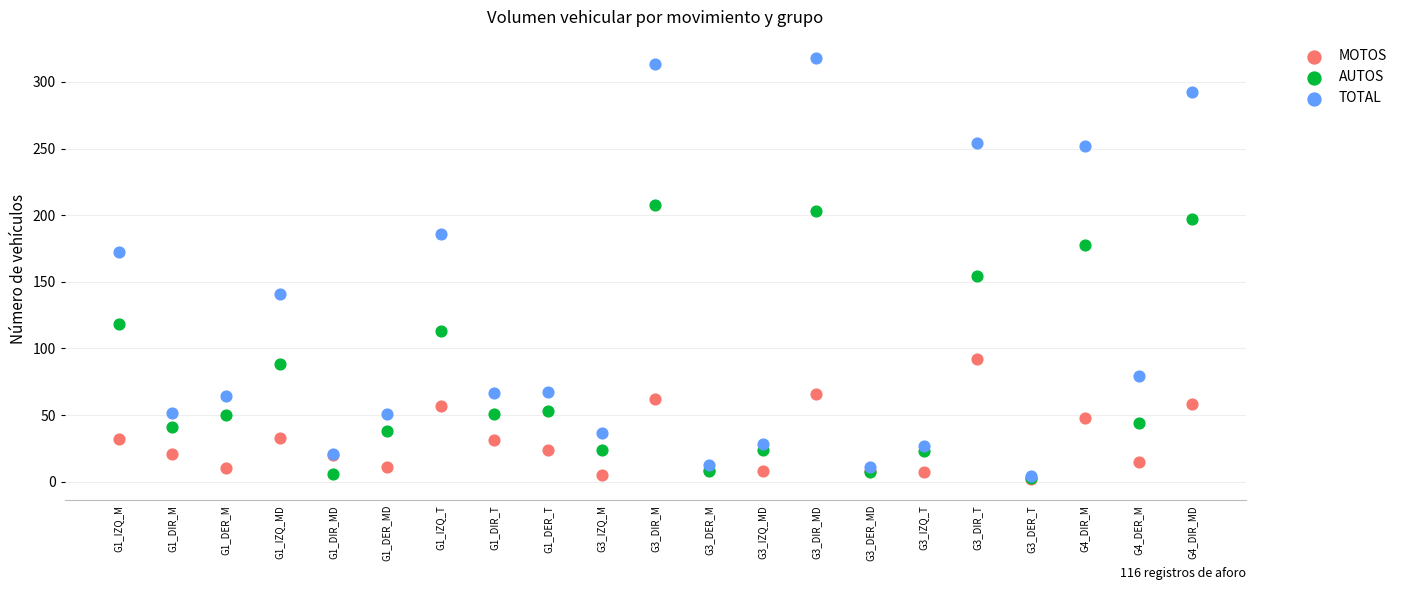

Which series has the widest spread of Y values?

TOTAL